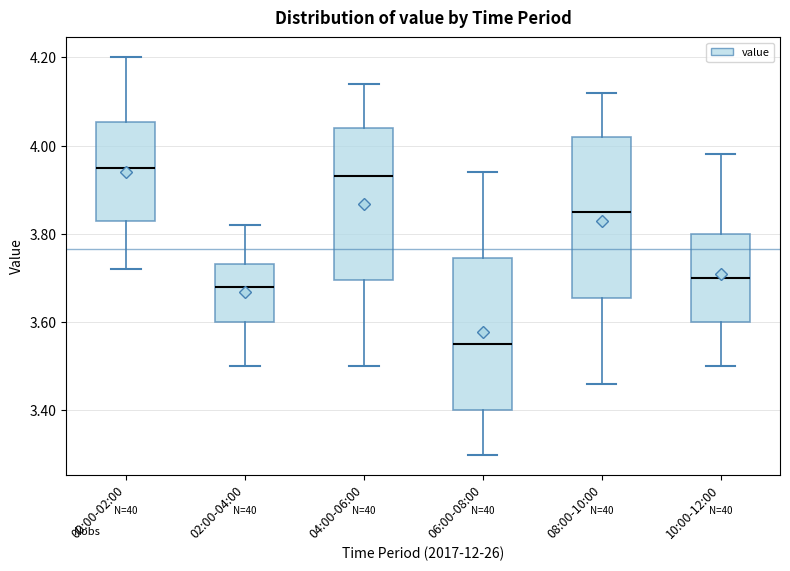

Reading left to right, read every box against the y-axis: the position of its median line, the range the box covers, and the ends of its whiskers. The values are not printed on the chart, so give them approximately, as read against the axis.

00:00-02:00: median 3.96, box 3.84 to 4.06, whiskers 3.72 to 4.20
02:00-04:00: median 3.68, box 3.60 to 3.74, whiskers 3.50 to 3.82
04:00-06:00: median 3.94, box 3.70 to 4.04, whiskers 3.50 to 4.14
06:00-08:00: median 3.56, box 3.40 to 3.74, whiskers 3.30 to 3.94
08:00-10:00: median 3.86, box 3.66 to 4.02, whiskers 3.46 to 4.12
10:00-12:00: median 3.70, box 3.60 to 3.80, whiskers 3.50 to 3.98